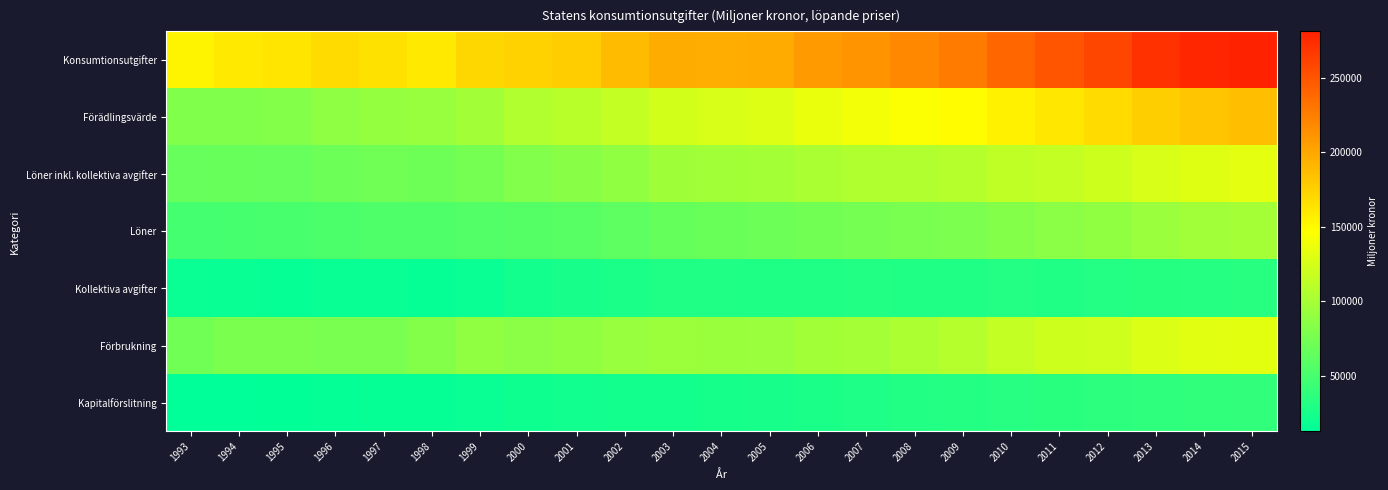

Rank the series at 1998 from lowest to highest value.

Kollektiva avgifter, Kapitalförslitning, Löner, Löner inkl. kollektiva avgifter, Förbrukning, Förädlingsvärde, Konsumtionsutgifter